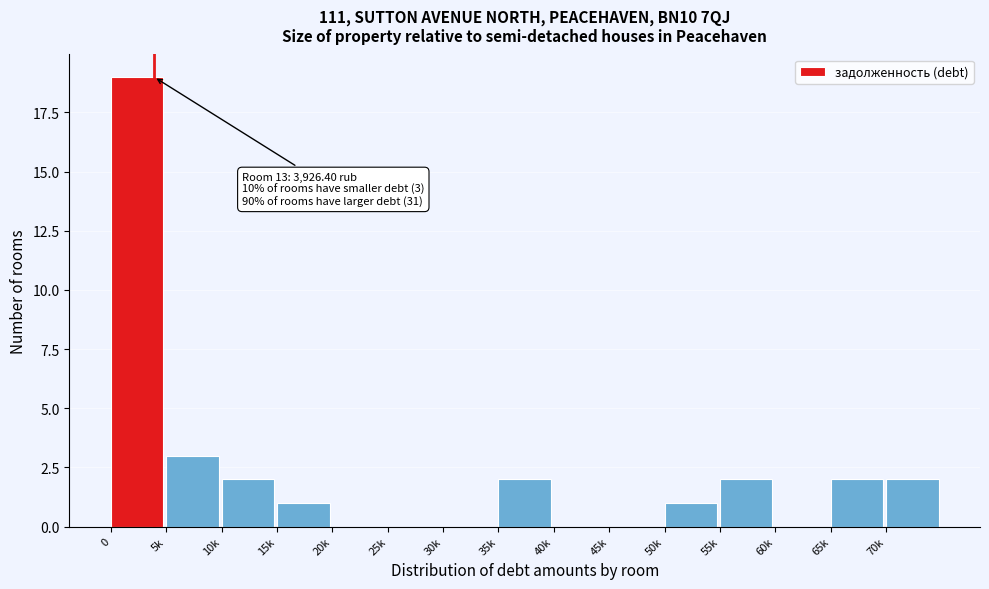

Reading left to right, transcribe all the data shown in this chart.

0=19	5k=3	10k=2	15k=1	20k=0	25k=0	30k=0	35k=2	40k=0	45k=0	50k=1	55k=2	60k=0	65k=2	70k=2